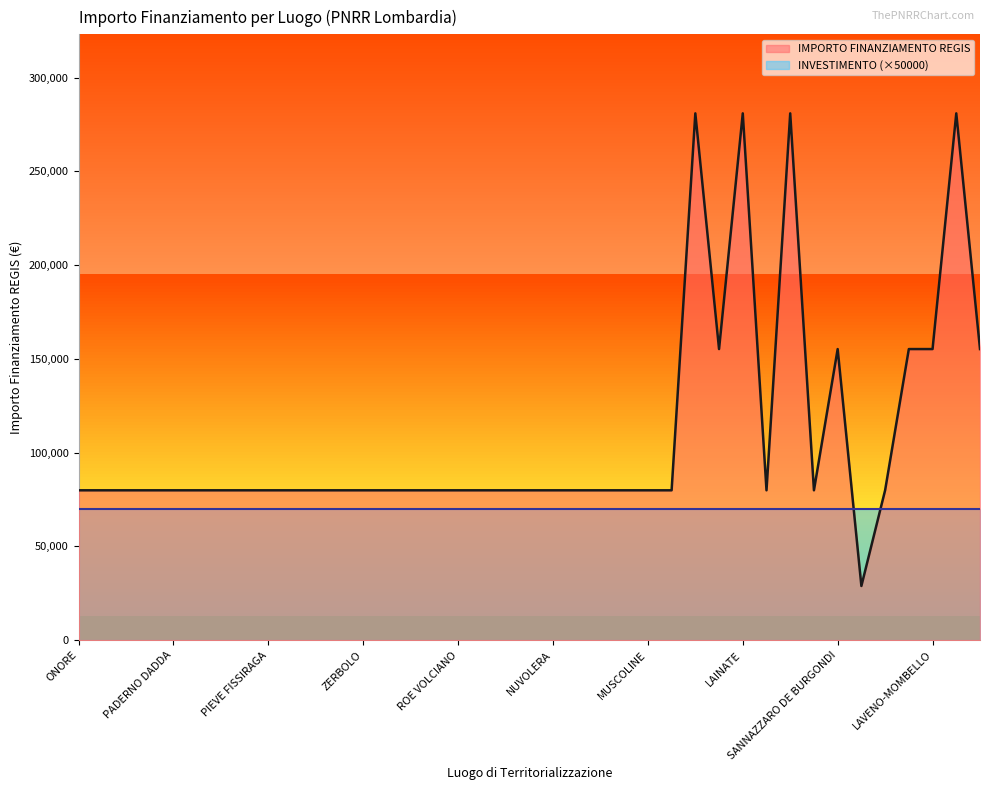

What is the value of the 12th point from the left?

79922